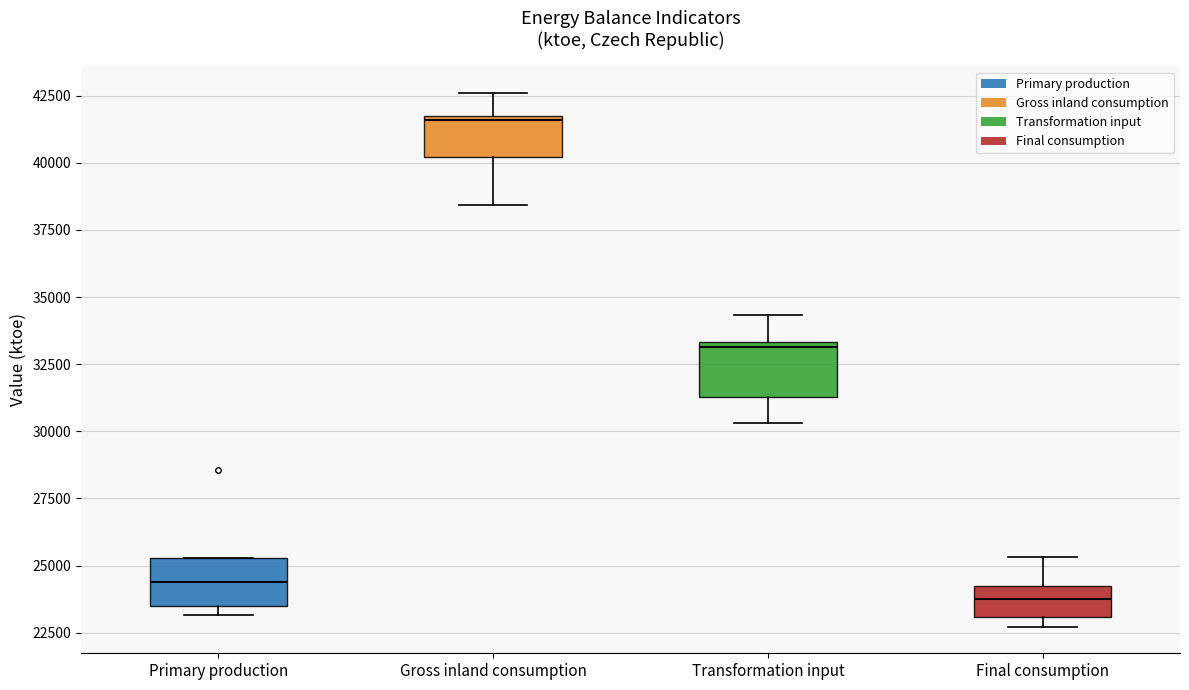

Which box's median line is the highest?

Gross inland consumption